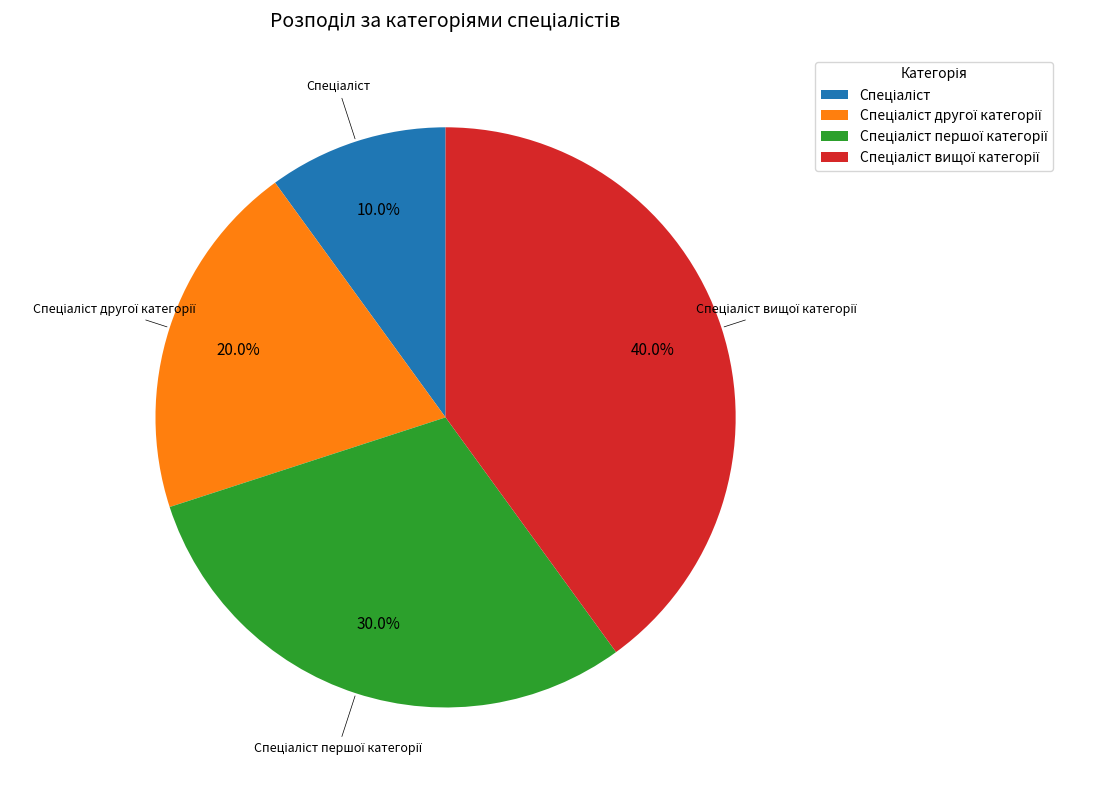

How many slices are in this pie chart?

4